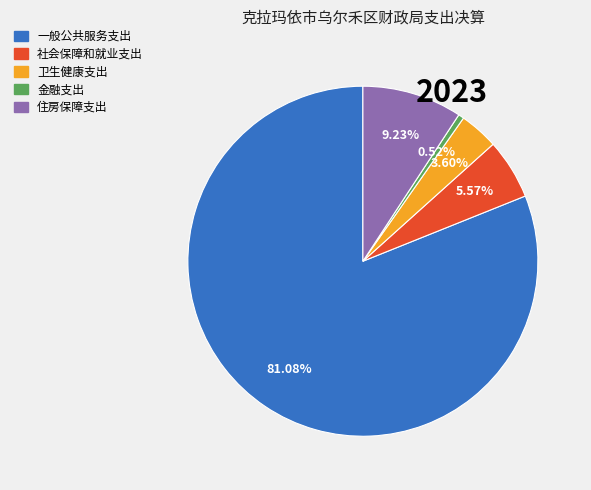

Is it true that 一般公共服务支出 is 69% of the pie?

False